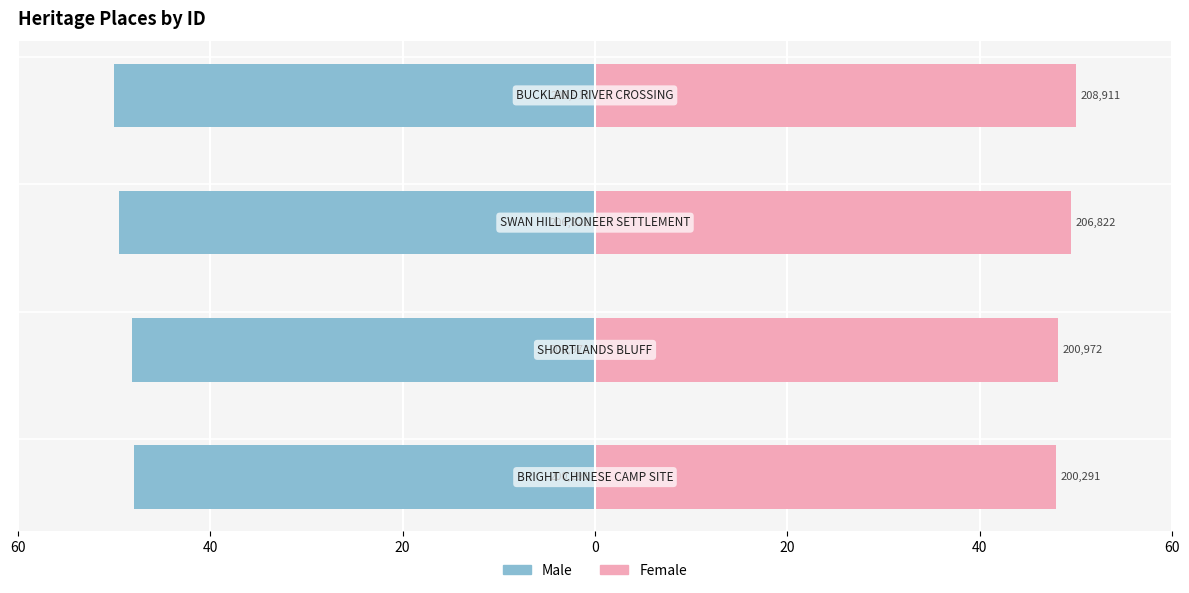

What is the spread (max minus min) of values at 0?

100.0